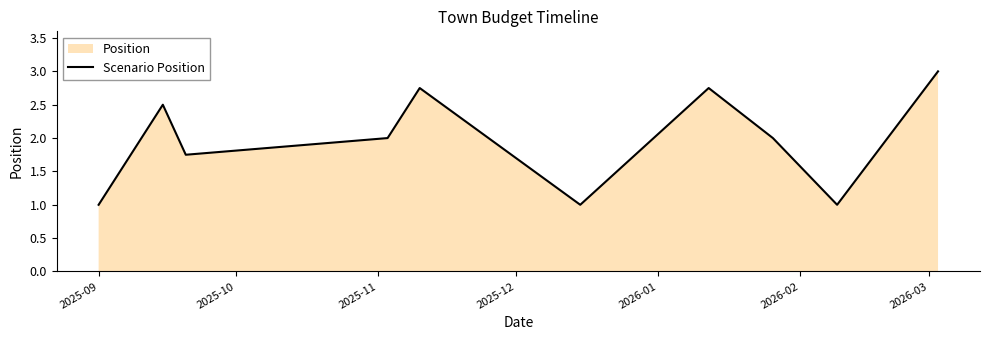

What is the difference between the maximum and minimum values?

2.0